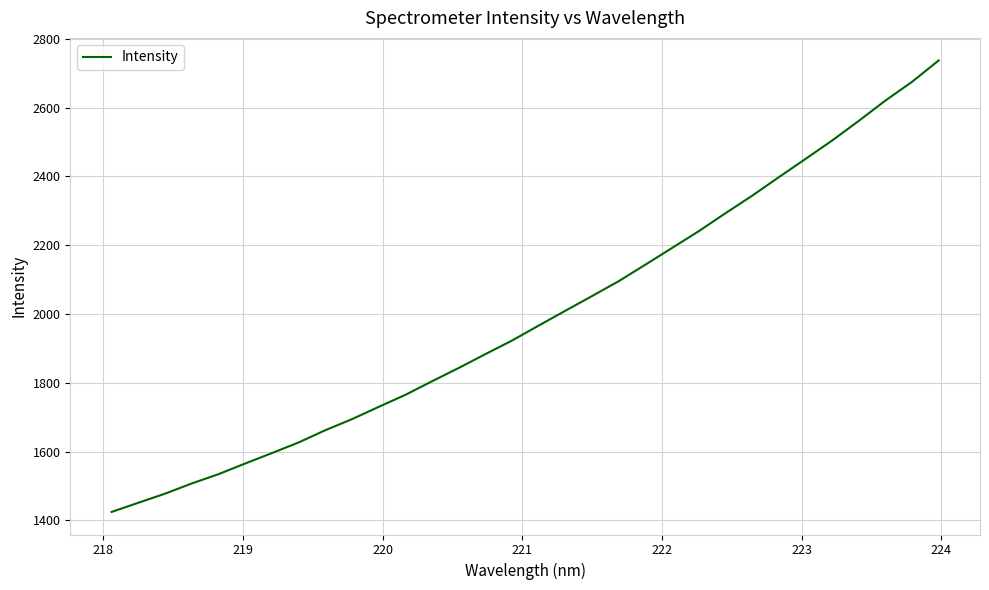

What is the greatest value displayed?

2737.2